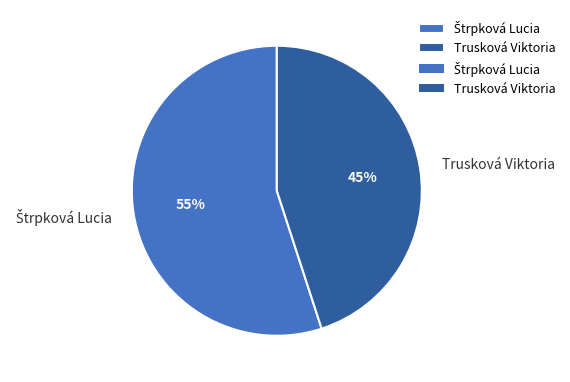

Does any single category account for the majority?

Yes